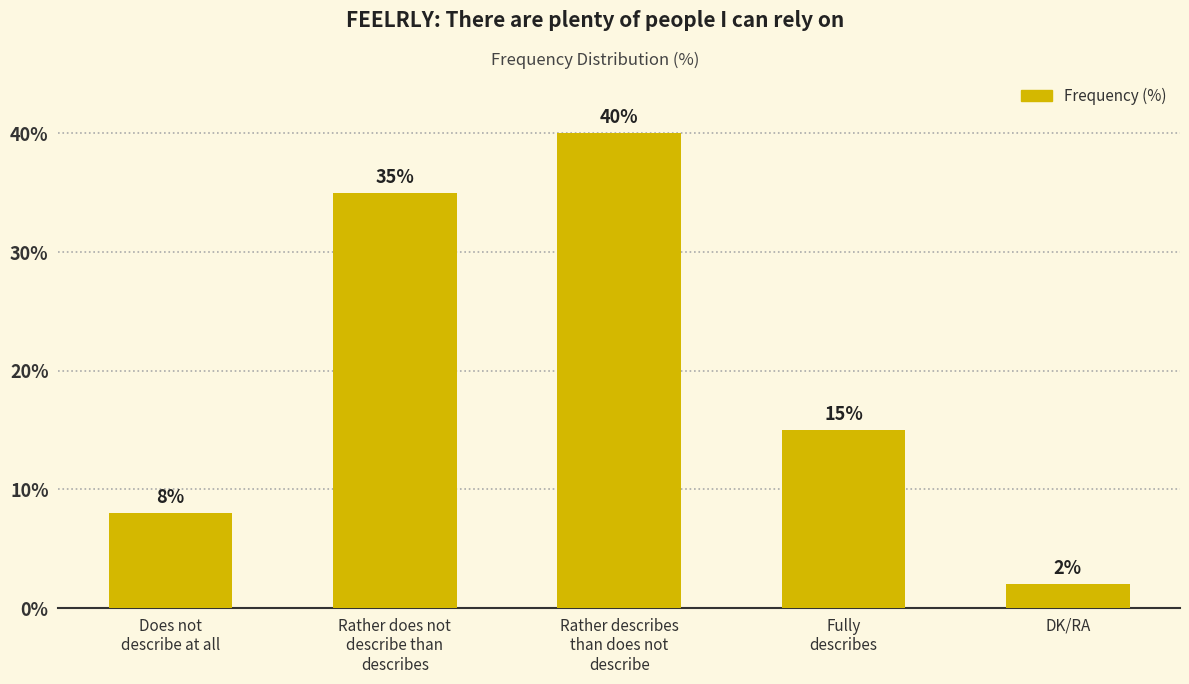

What is the change in value from Rather does not
describe than
describes to DK/RA?

-33